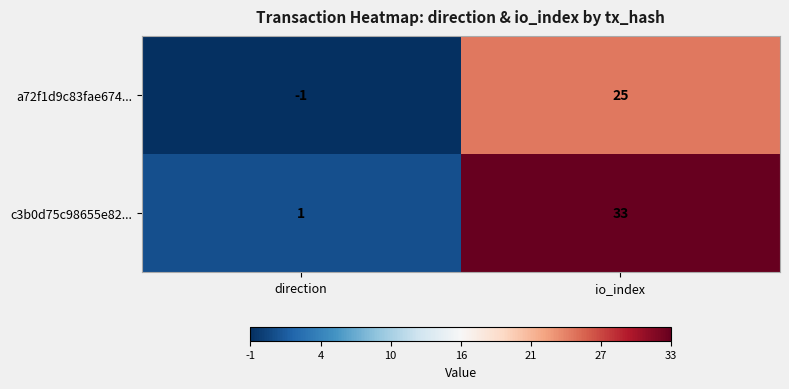

What is the sum of the c3b0d75c98655e82... values at io_index and direction?

34